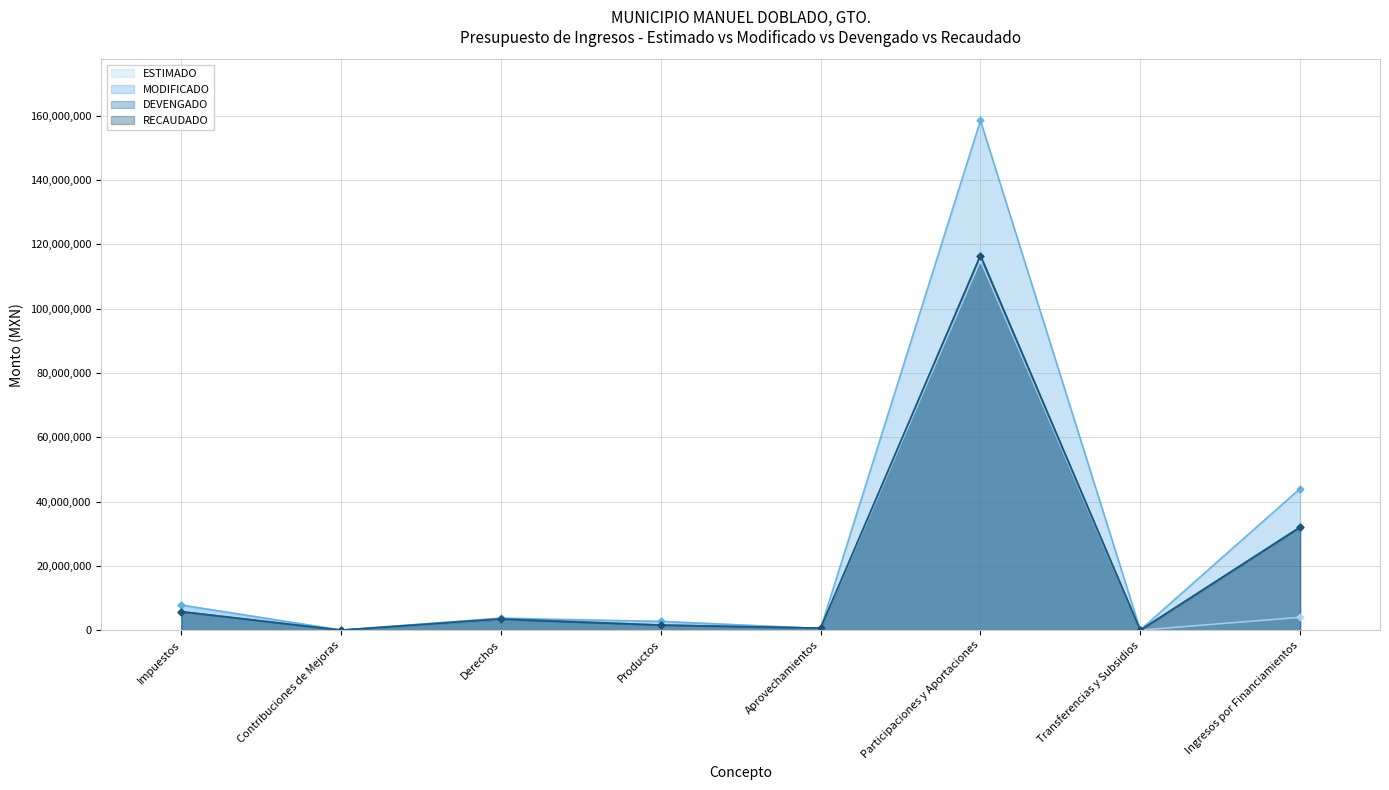

What are all the series names shown in the legend?

ESTIMADO, MODIFICADO, DEVENGADO, RECAUDADO